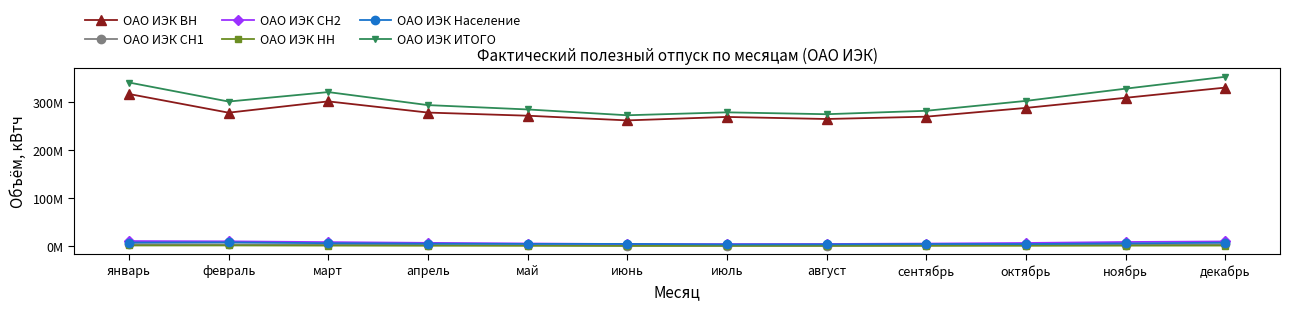

Rank the categories by ОАО ИЭК ВН value from highest to lowest.

декабрь, январь, ноябрь, март, октябрь, апрель, февраль, май, сентябрь, июль, август, июнь